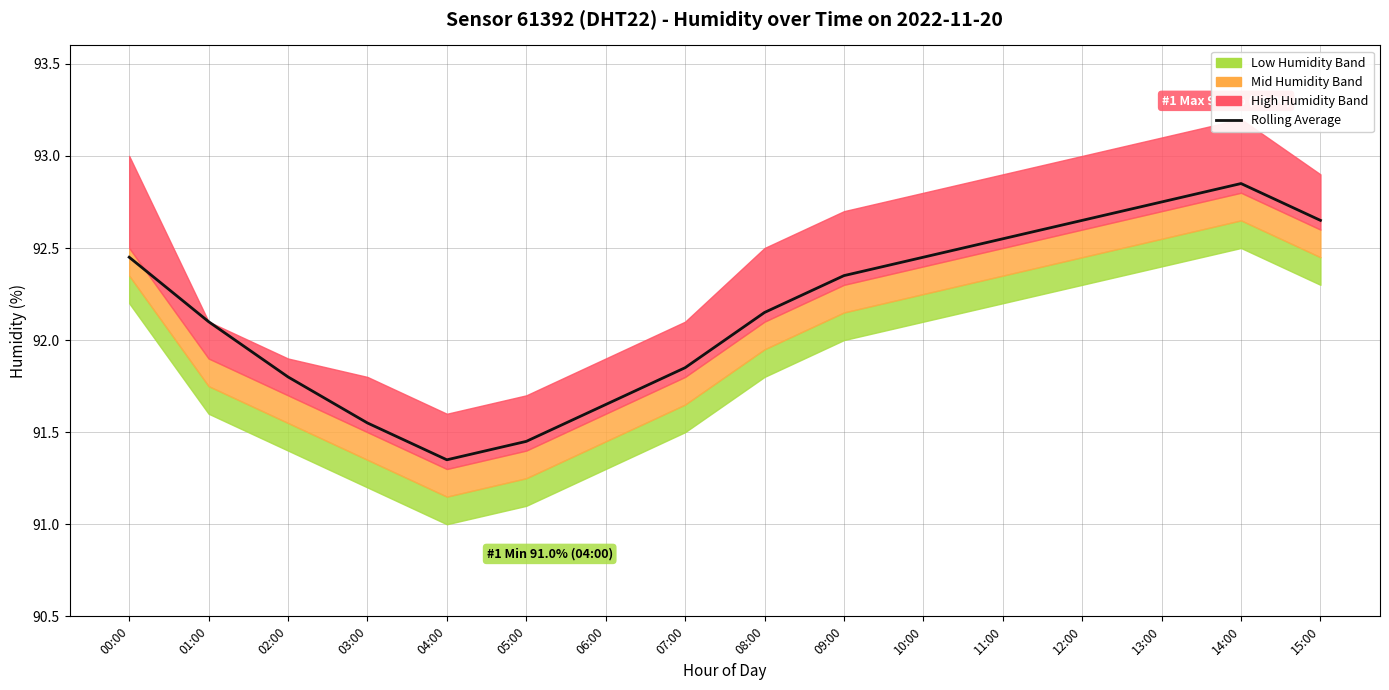

Does the chart display data point markers on the line(s)?

No